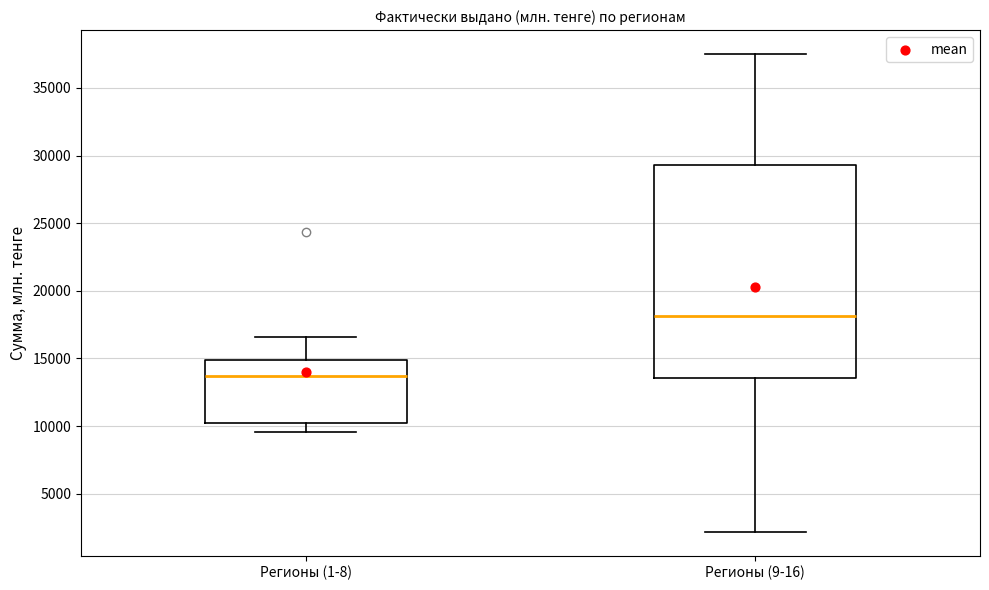

Reading left to right, transcribe this box plot: for each box, give where its median line is, the range the box spans, and where its two whiskers end, as read against the y-axis. The values are not printed on the chart, so give them approximately, as read against the axis.

Регионы (1-8): median 13500, box 10000 to 15000, whiskers 9500 to 16500
Регионы (9-16): median 18000, box 13500 to 29500, whiskers 2000 to 37500